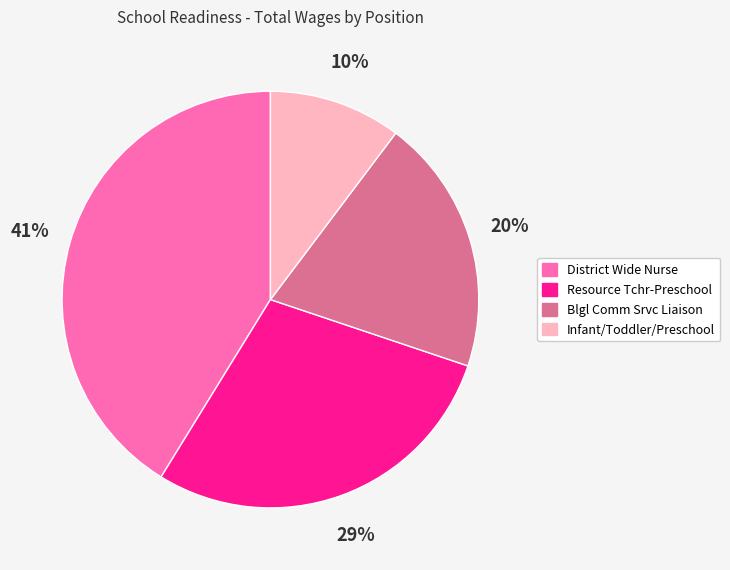

Is Infant/Toddler/Preschool the majority of the pie?

No